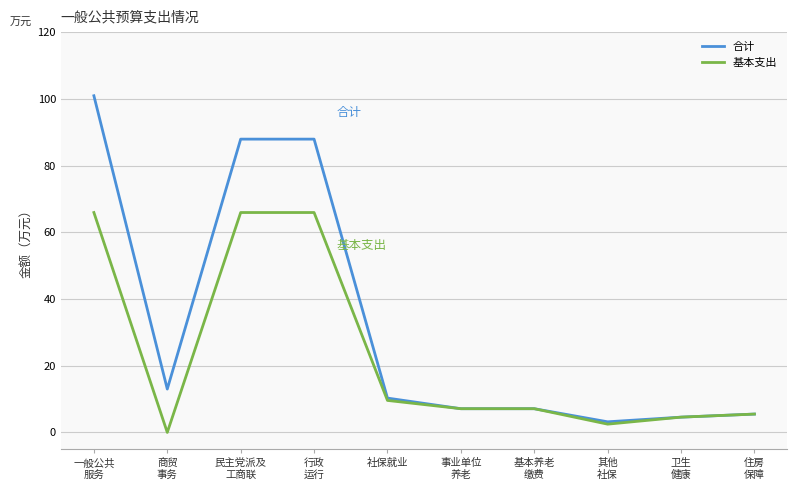

List the series in order of their peak value, lowest first.

基本支出, 合计